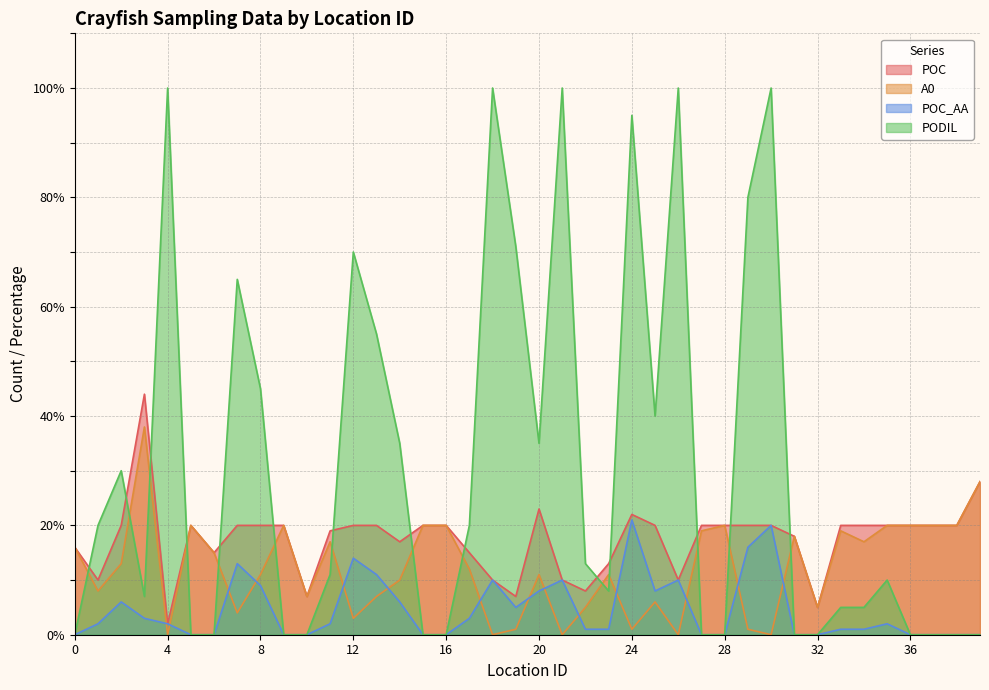

How many series are shown in this chart?

4